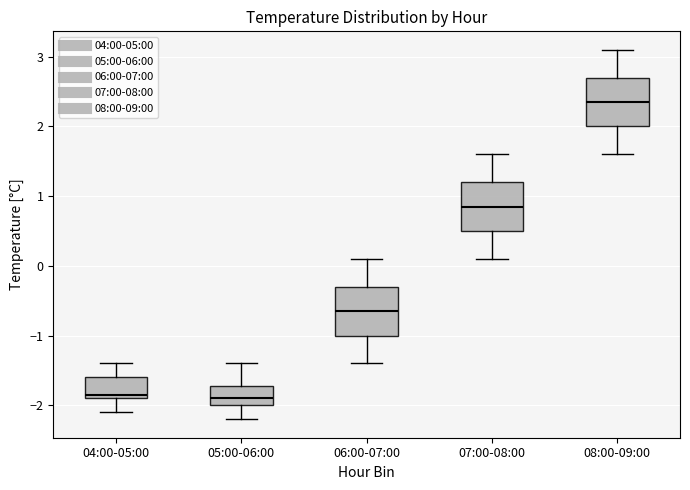

Reading left to right, transcribe this box plot: for each box, give where its median line is, the range the box spans, and where its two whiskers end, as read against the y-axis. The values are not printed on the chart, so give them approximately, as read against the axis.

04:00-05:00: median -1.8, box -1.9 to -1.6, whiskers -2.1 to -1.4
05:00-06:00: median -1.9, box -2.0 to -1.7, whiskers -2.2 to -1.4
06:00-07:00: median -0.6, box -1.0 to -0.3, whiskers -1.4 to 0.1
07:00-08:00: median 0.9, box 0.5 to 1.2, whiskers 0.1 to 1.6
08:00-09:00: median 2.4, box 2.0 to 2.7, whiskers 1.6 to 3.1